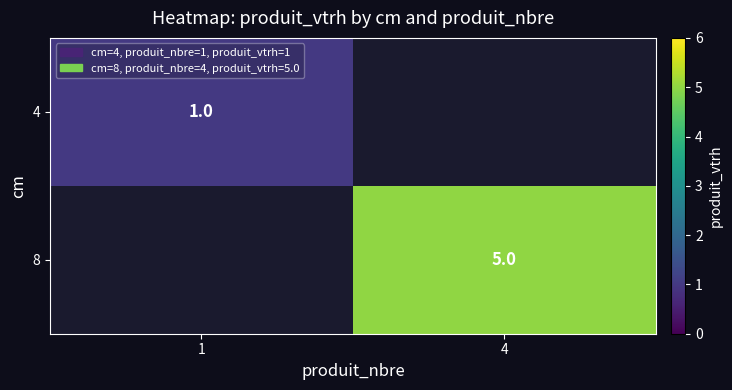

The value of 4 at 1 is 0. True or false?

False